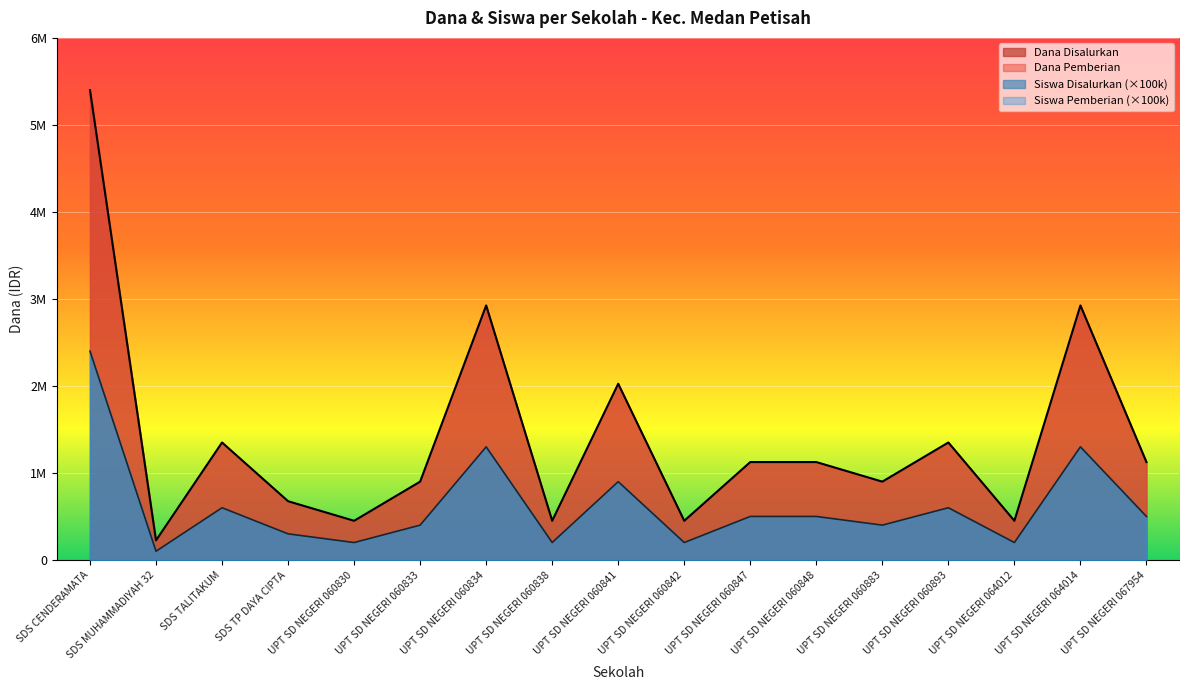

Rank the series by their maximum value, from highest to lowest.

Dana Disalurkan, Siswa Disalurkan (×100k)